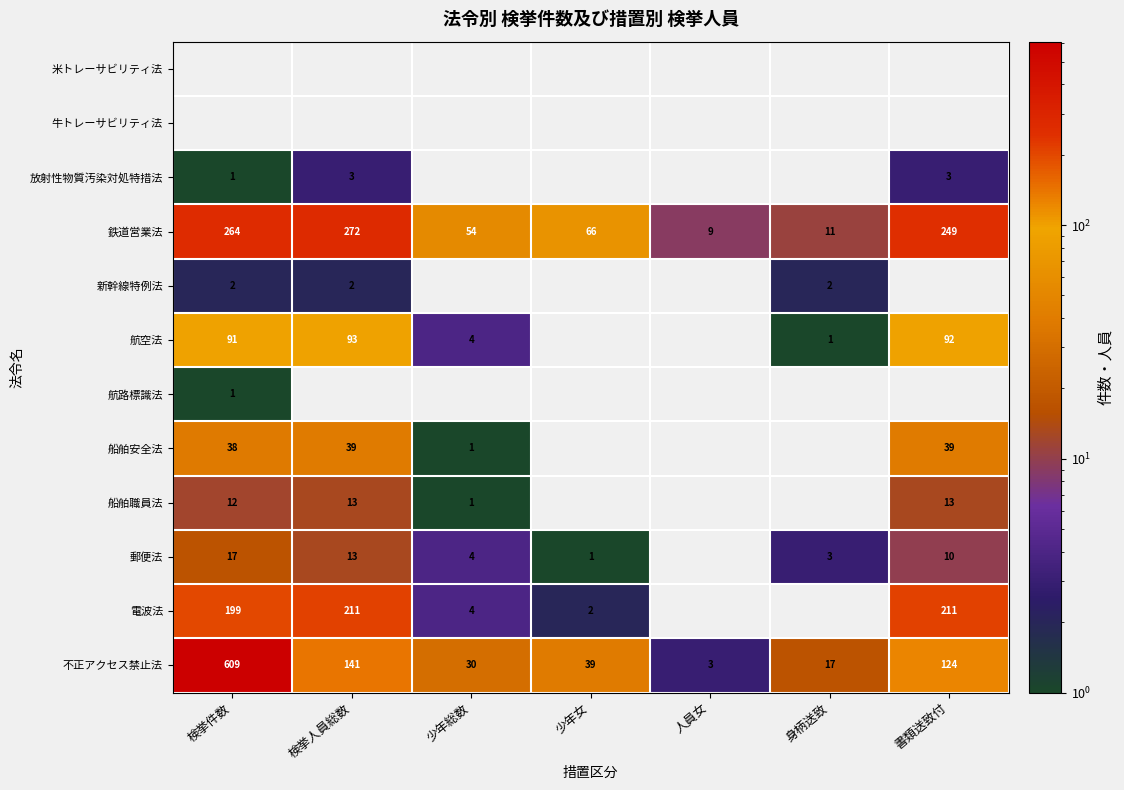

Is it true that 電波法 equals 211 at 書類送致付?

True